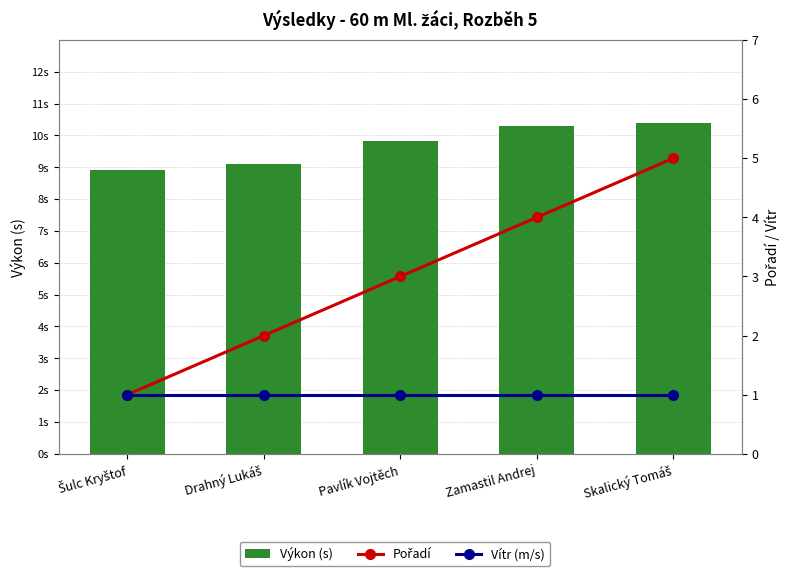

What is the sum of the Výkon (s) values at Šulc Kryštof and Pavlík Vojtěch?

18.8